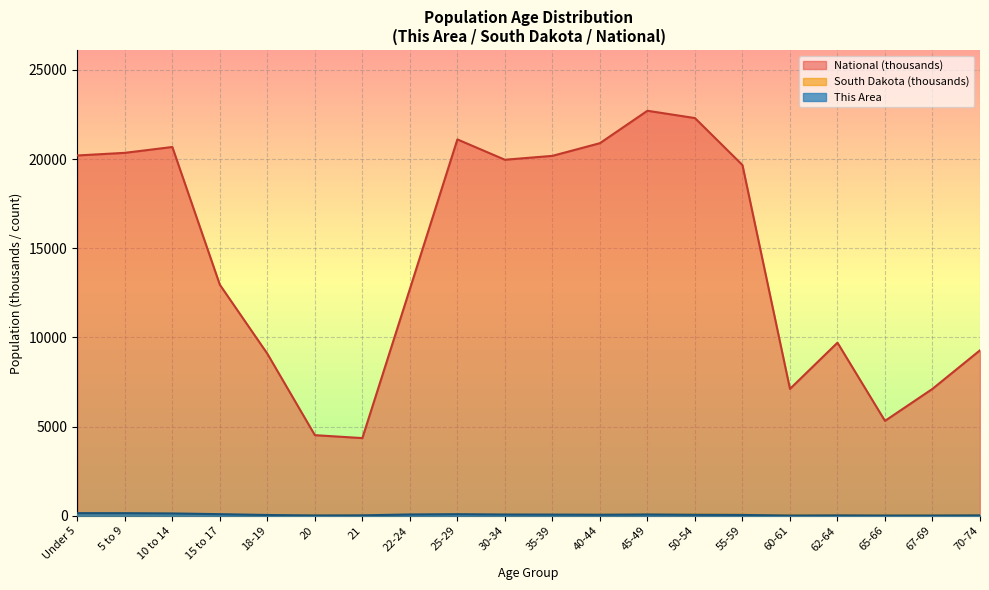

How many values in the This Area series are below 57?

10